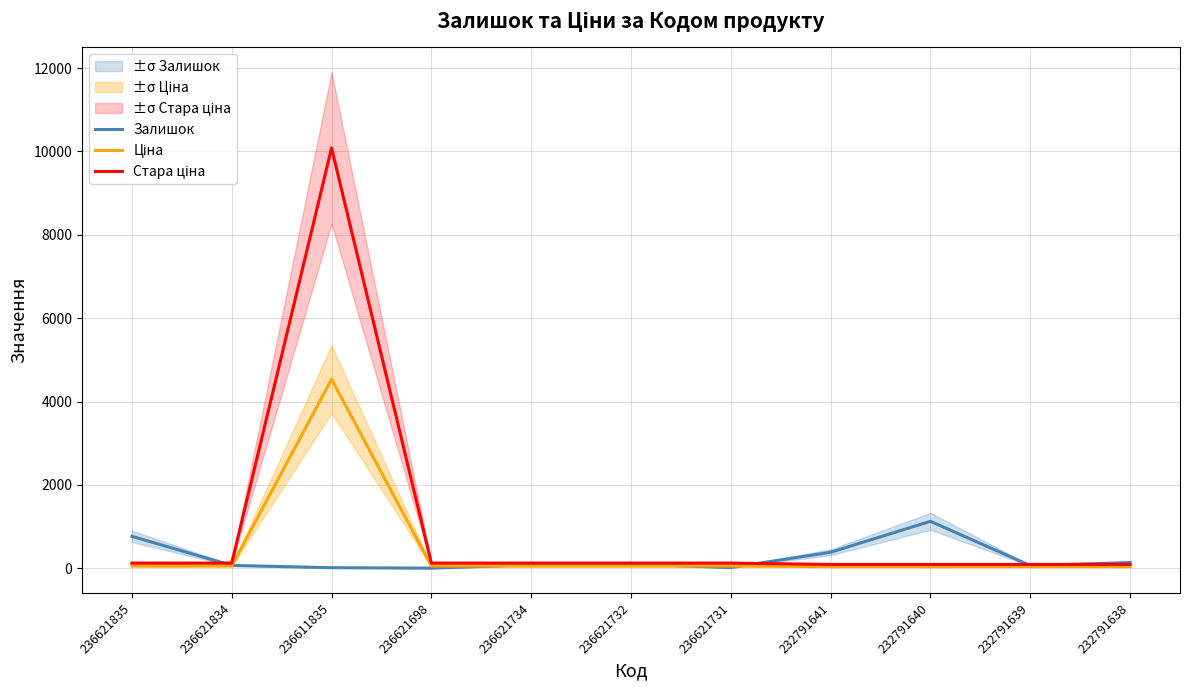

At which label is Залишок closest to 567?

232791641